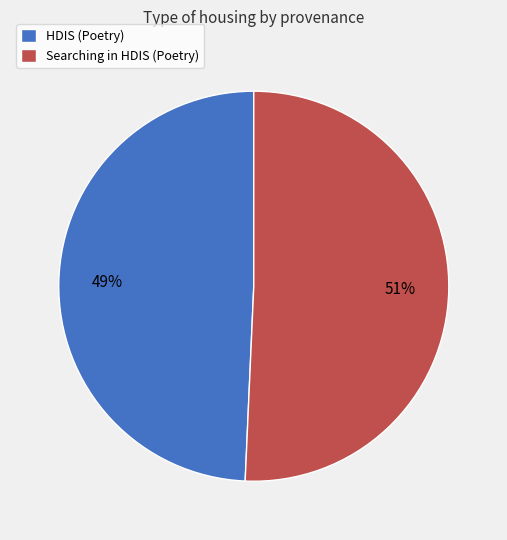

To the nearest percent, what portion does Searching in HDIS (Poetry) represent?

51%